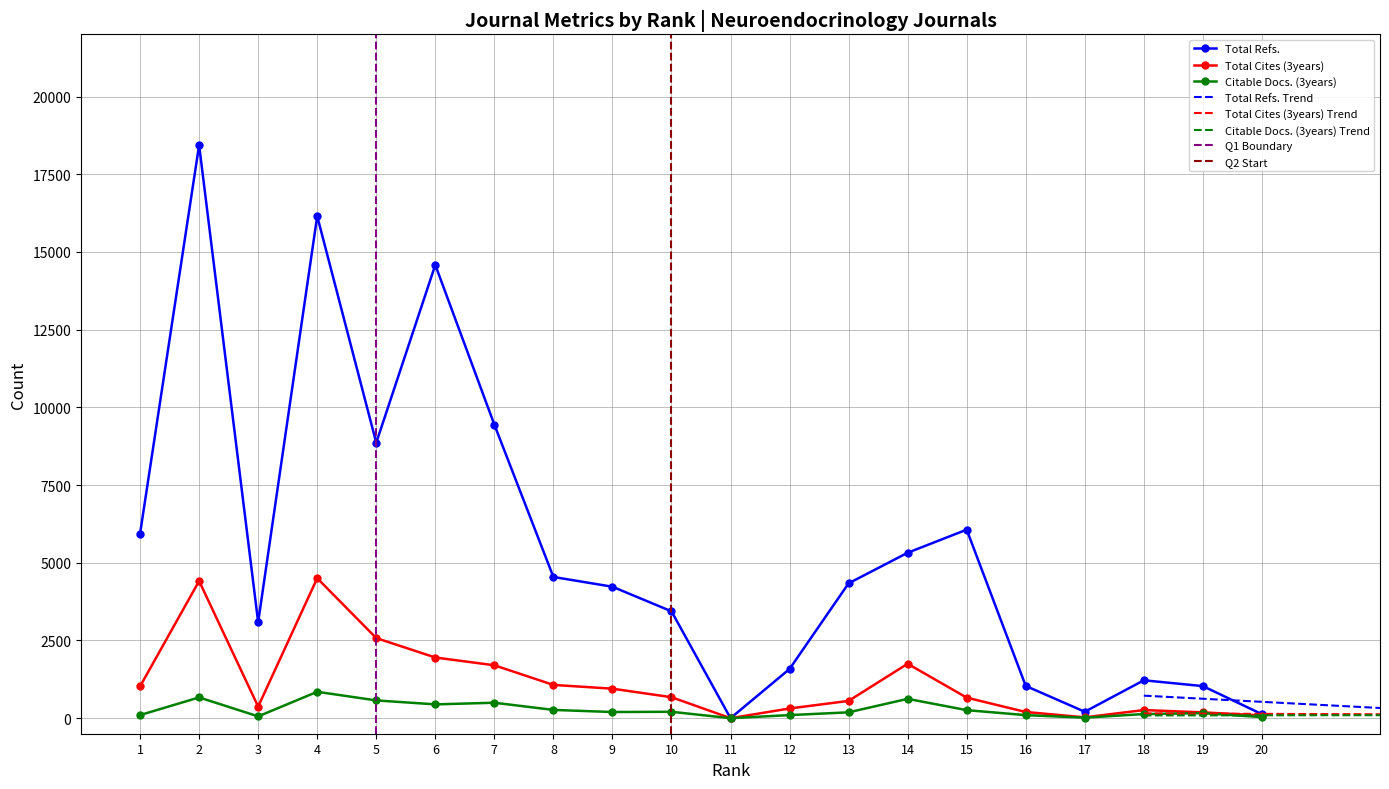

Reading right to left, transcribe all the data shown in this chart.

Total Refs.: 128	1032	1219	207	1037	6065	5322	4338	1583	0	3438	4229	4543	9445	14581	8861	16151	3088	18436	5939
Total Cites (3years): 86	187	261	27	199	661	1751	556	312	0	675	949	1070	1702	1952	2577	4503	373	4413	1023
Citable Docs. (3years): 35	161	133	17	98	259	622	188	99	0	206	198	266	497	444	572	849	58	668	100